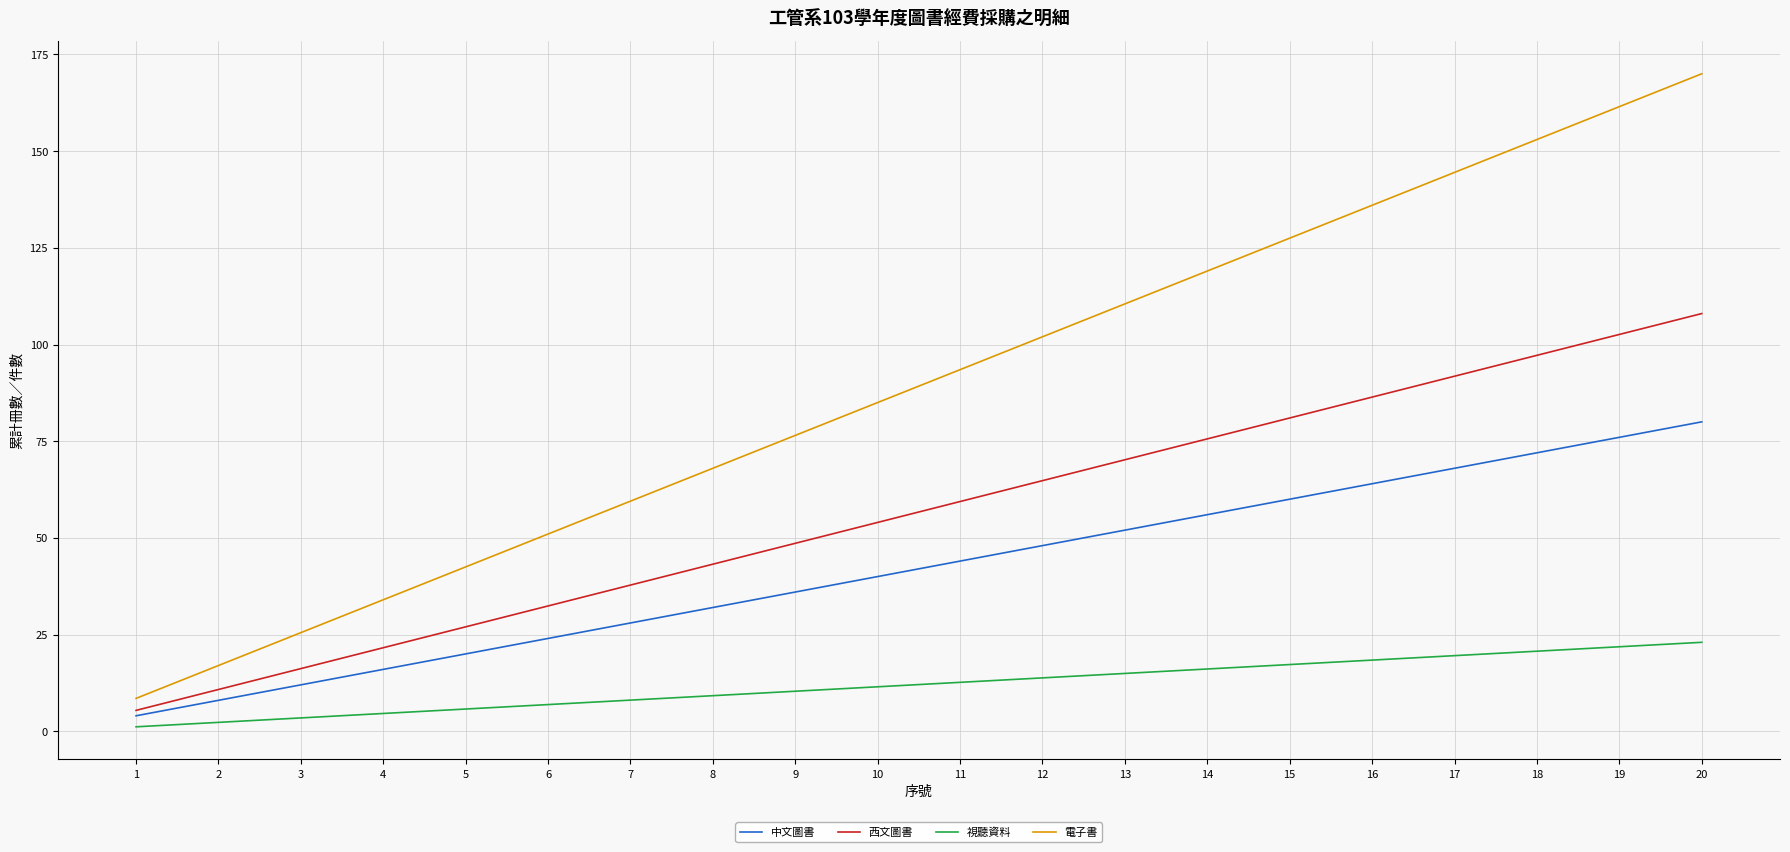

True or false: 中文圖書 and 電子書 intersect in this chart.

False